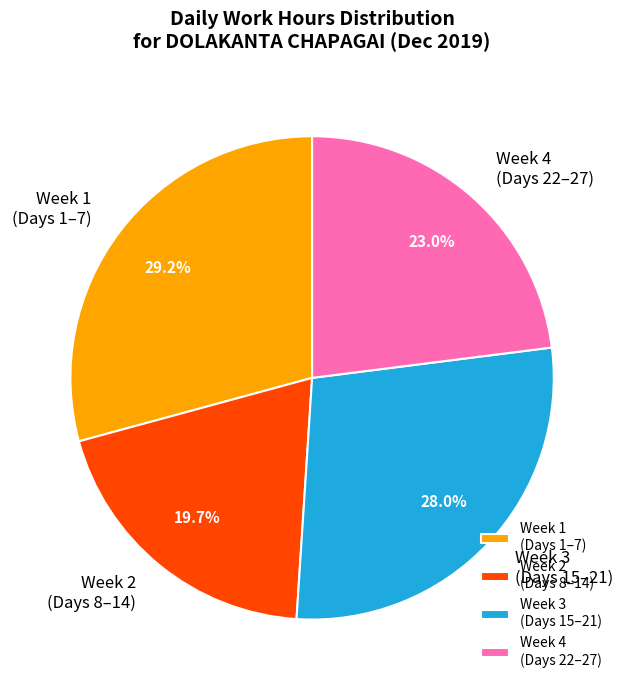

Is there a majority slice in this chart?

No